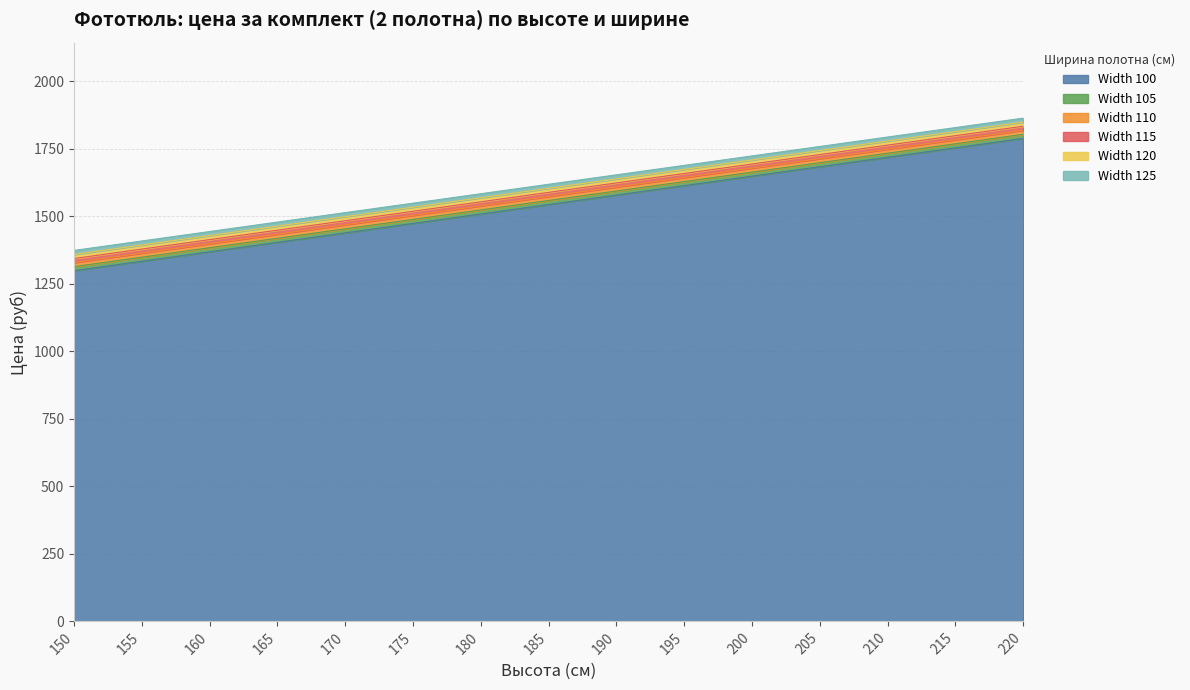

Rank the categories by Width 100 value from highest to lowest.

220, 215, 210, 205, 200, 195, 190, 185, 180, 175, 170, 165, 160, 155, 150